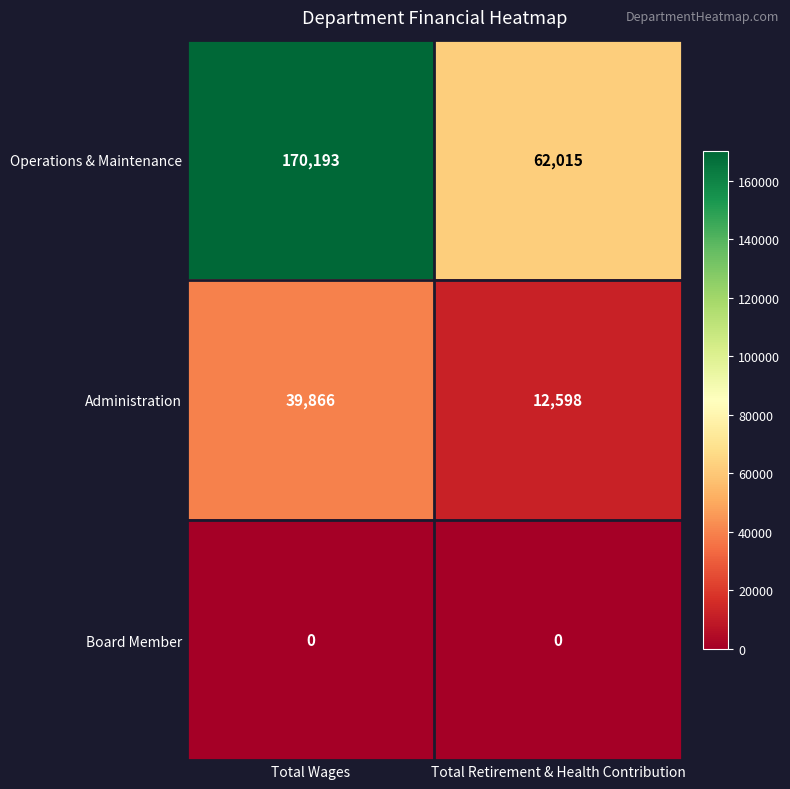

Rank the series by their average value, from highest to lowest.

Operations & Maintenance, Administration, Board Member